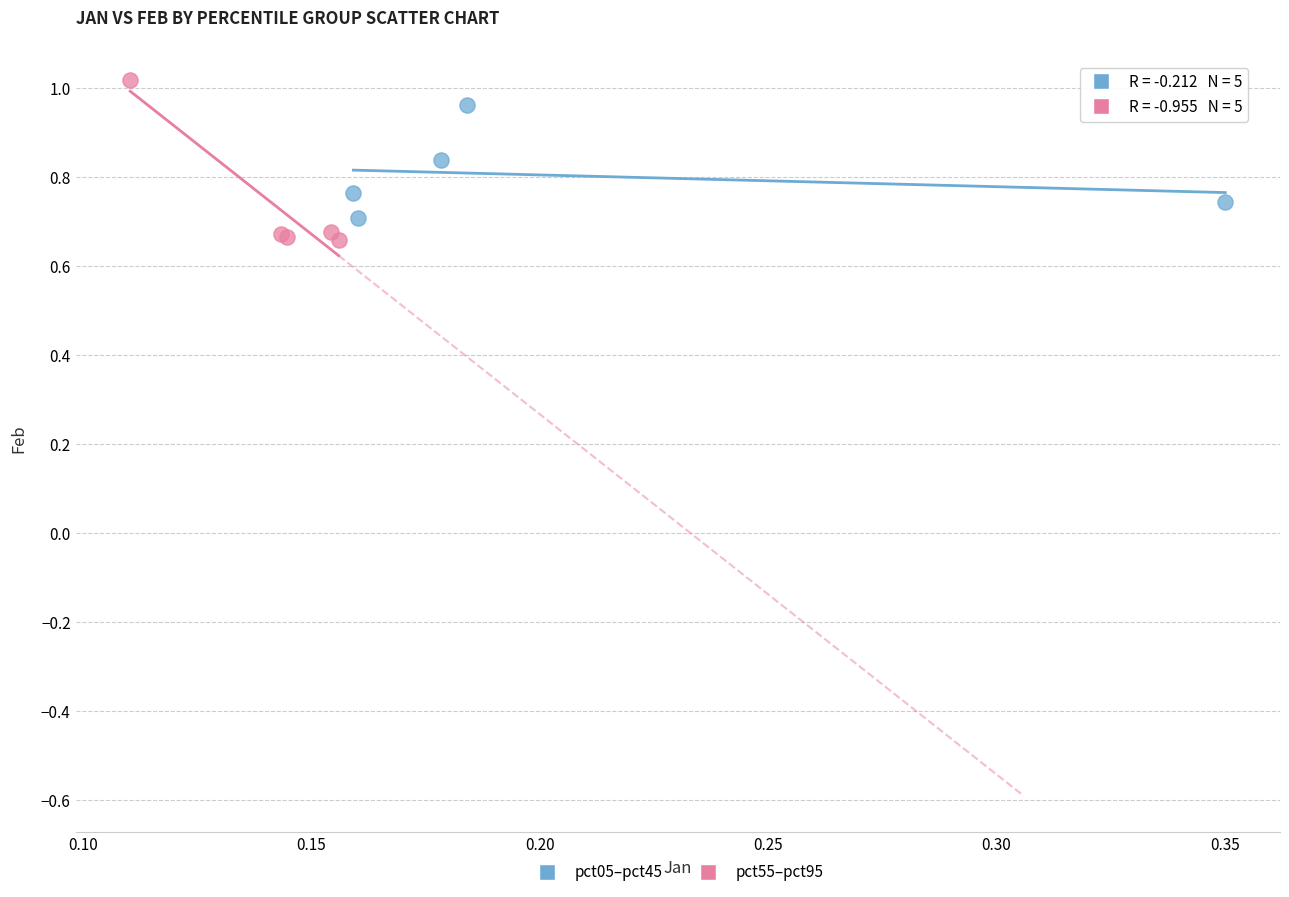

Which series reaches the minimum Y coordinate?

pct55–pct95